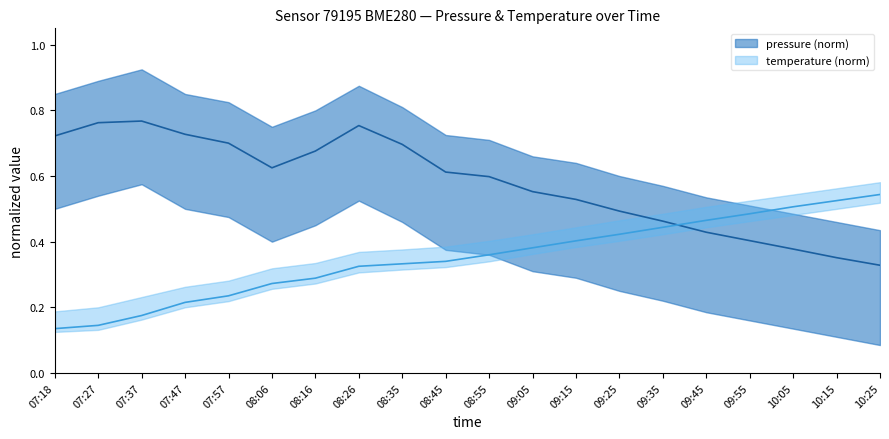

What is the difference between the temperature values at 09:55 and 07:37?

0.3